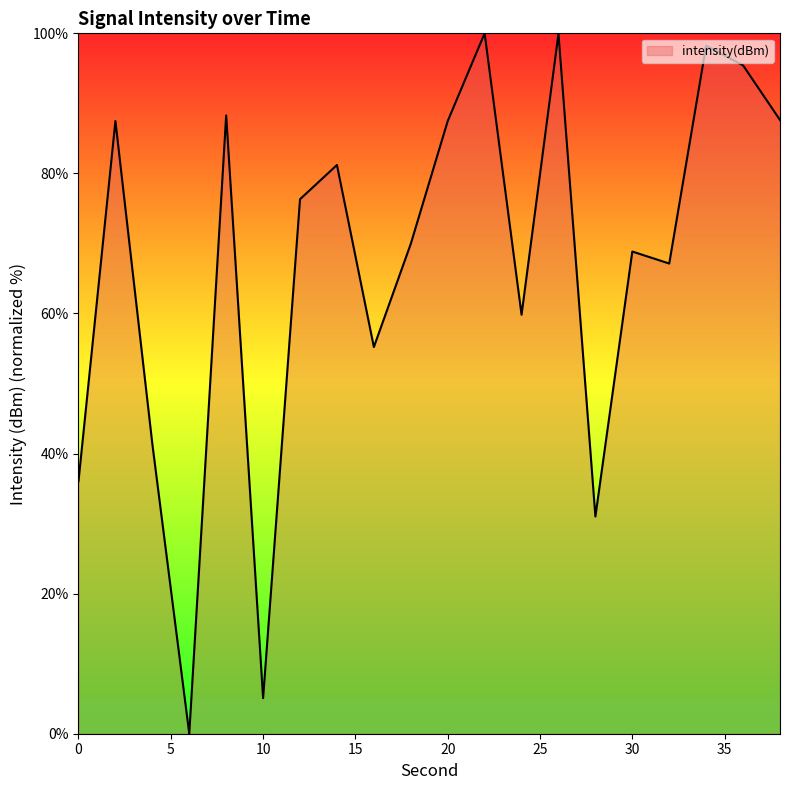

What is the average value?

66.8